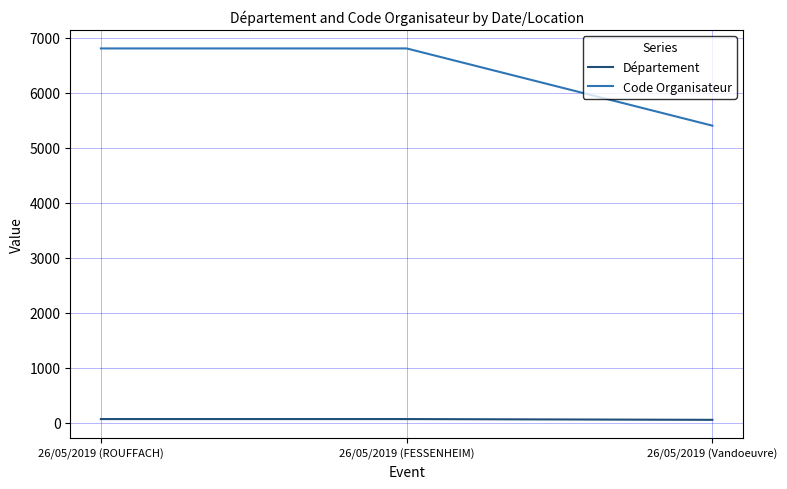

True or false: Code Organisateur has a value of 9570 at 26/05/2019 (ROUFFACH).

False